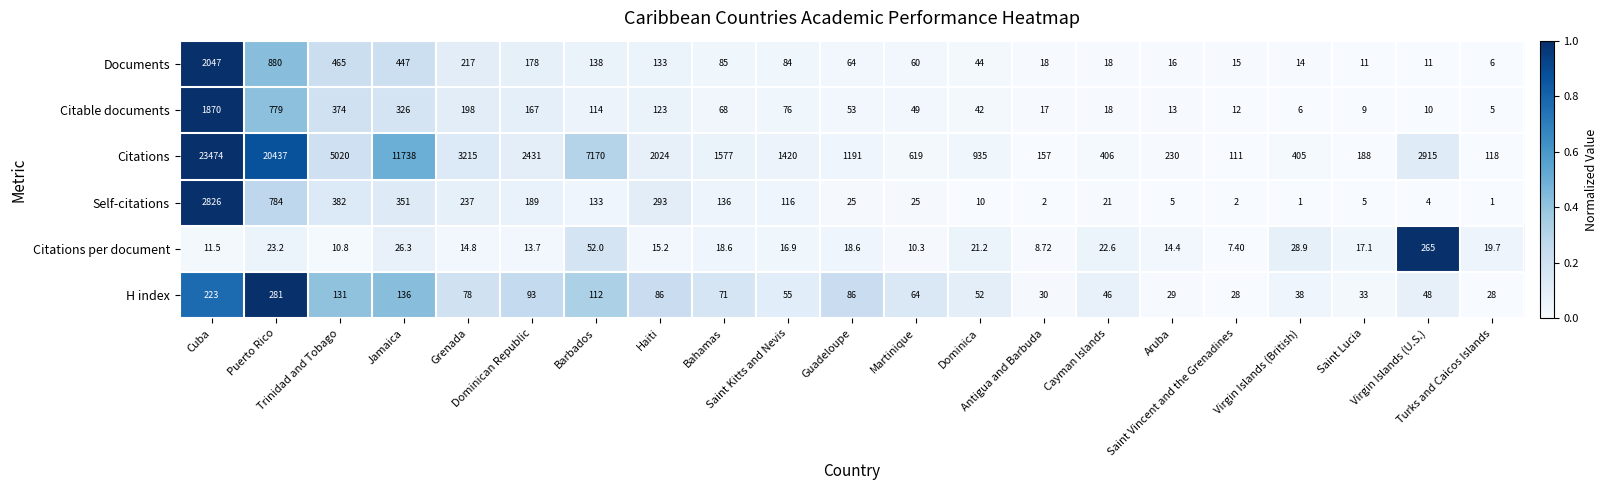

Which series has the largest range (max minus min)?

Citations